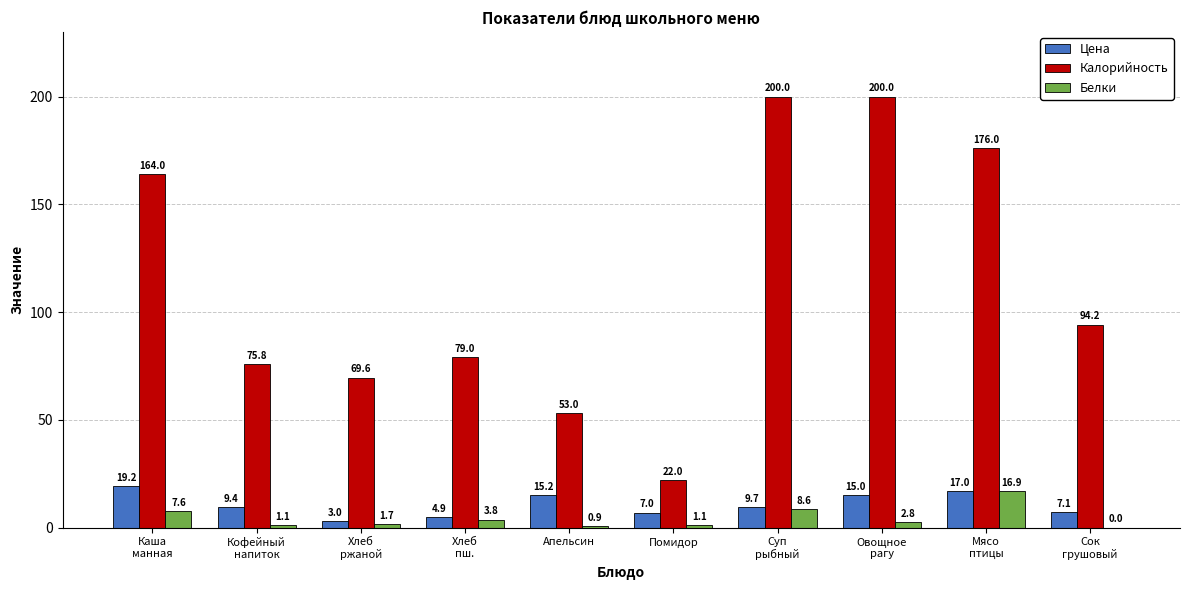

Which series has the widest spread of values?

Калорийность